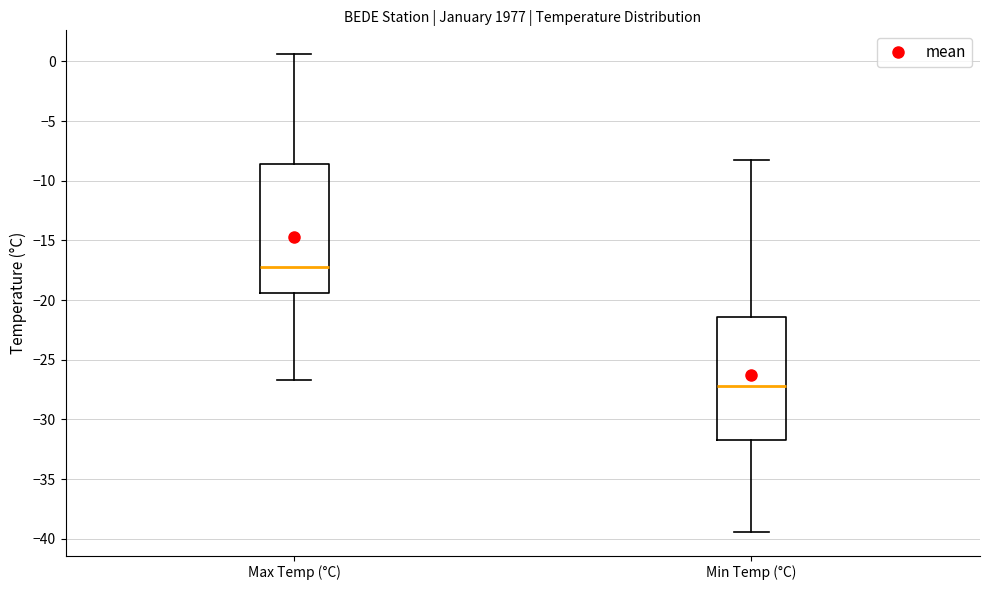

Where does the median line of the box for Min Temp (°C) sit on the y-axis? The values are not printed on the chart, so give them approximately, as read against the axis.

-27.0